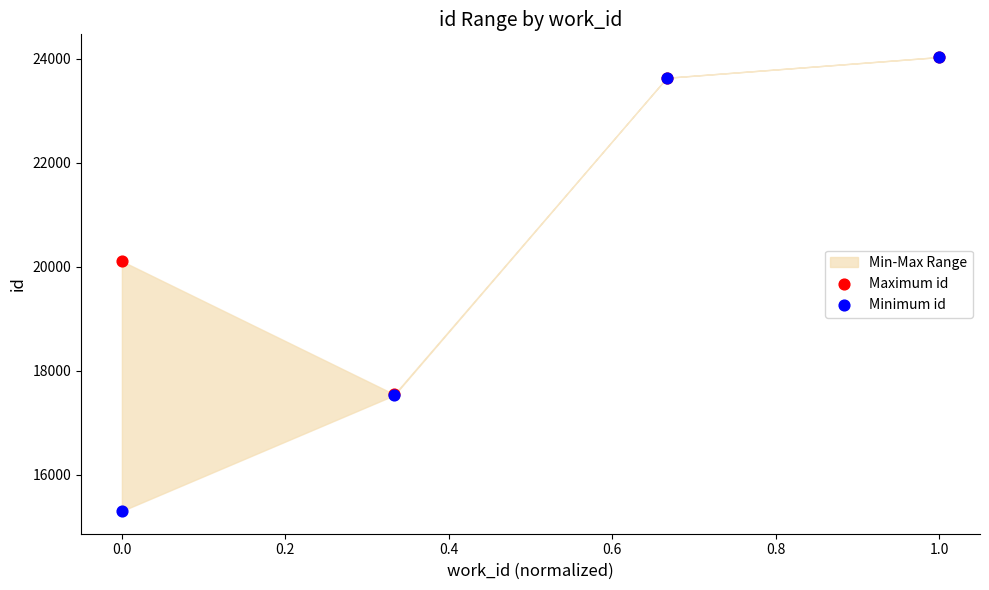

In the Maximum id series, what Y value is closest to 20791?

20109